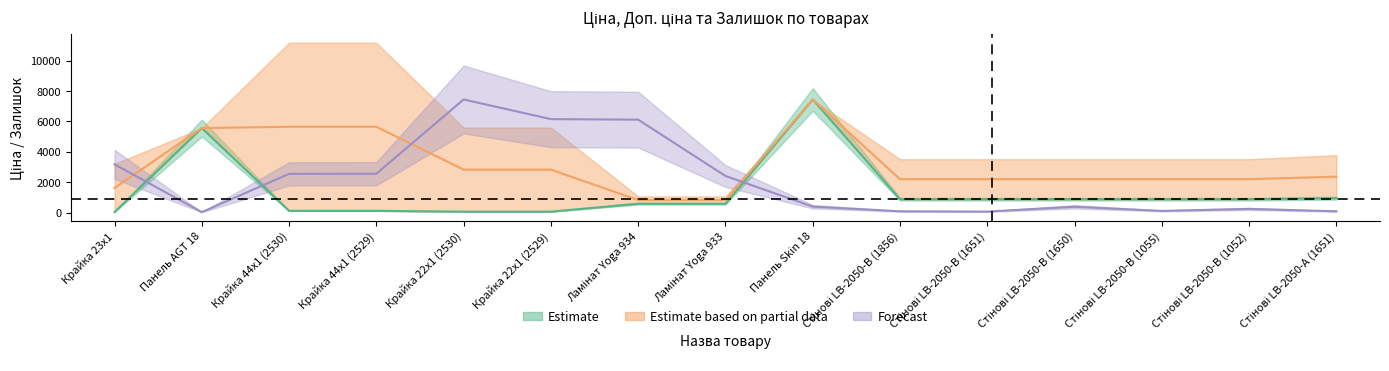

How many data points does each series have?

15